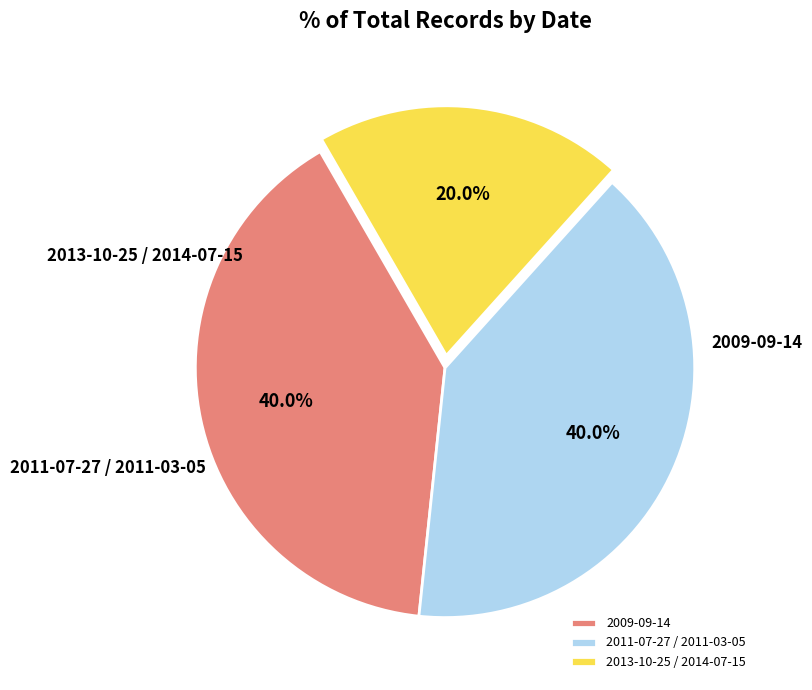

Is it true that 2009-09-14 is 19% of the pie?

False